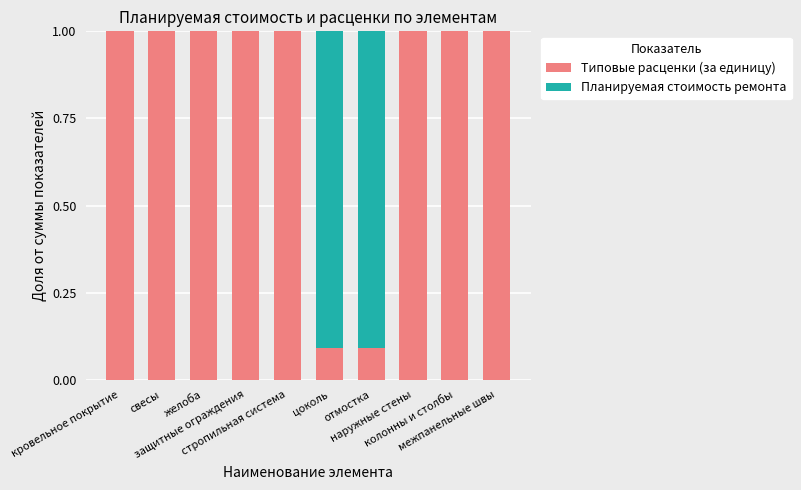

What is the maximum value for Типовые расценки (за единицу)?

1.0